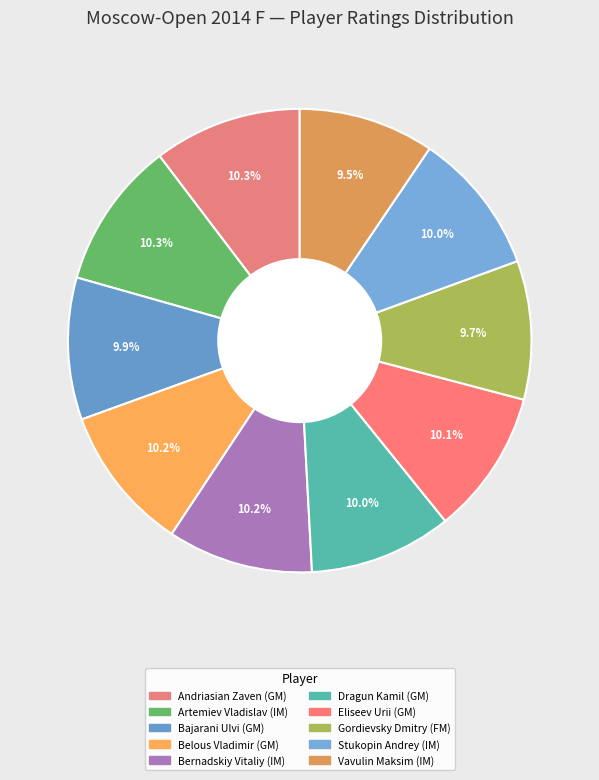

Is Gordievsky Dmitry (FM) the majority of the pie?

No